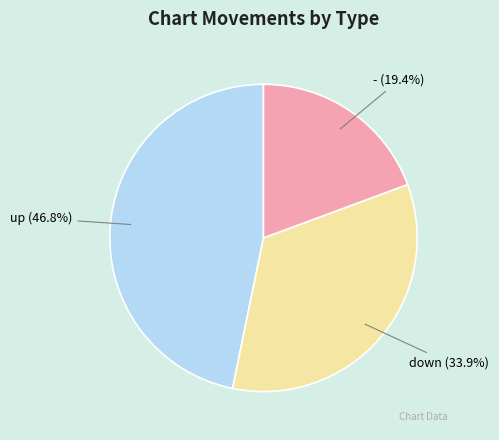

To the nearest percent, what percentage of the pie is up?

47%